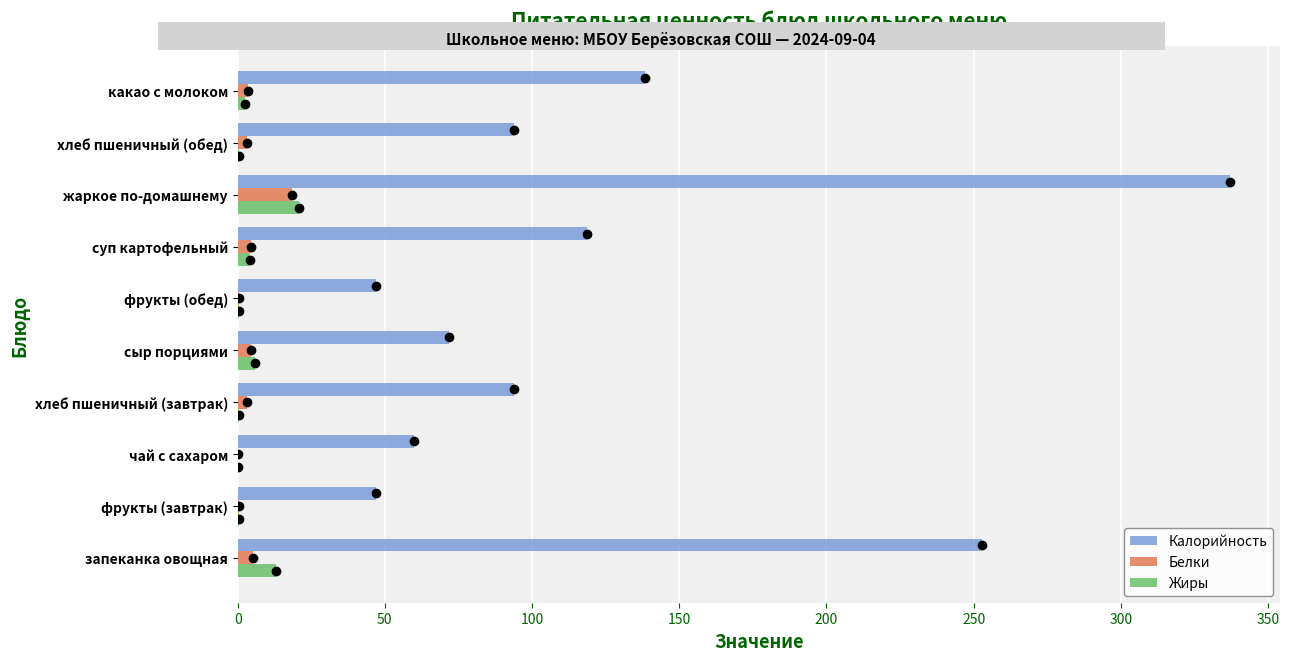

Which category has the highest value in the Белки series?

жаркое по-домашнему